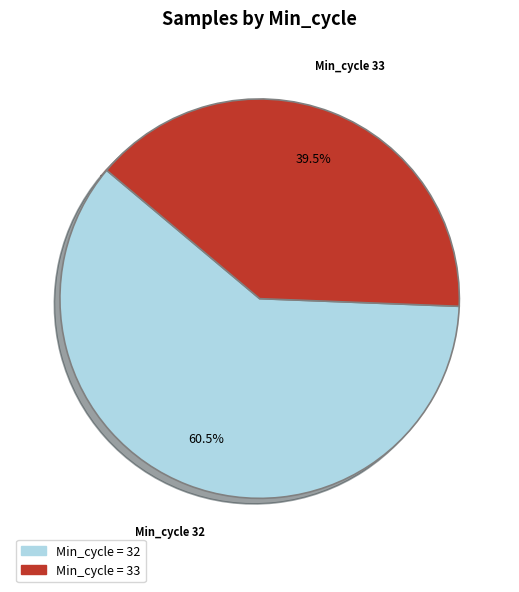

Does any single category account for the majority?

Yes